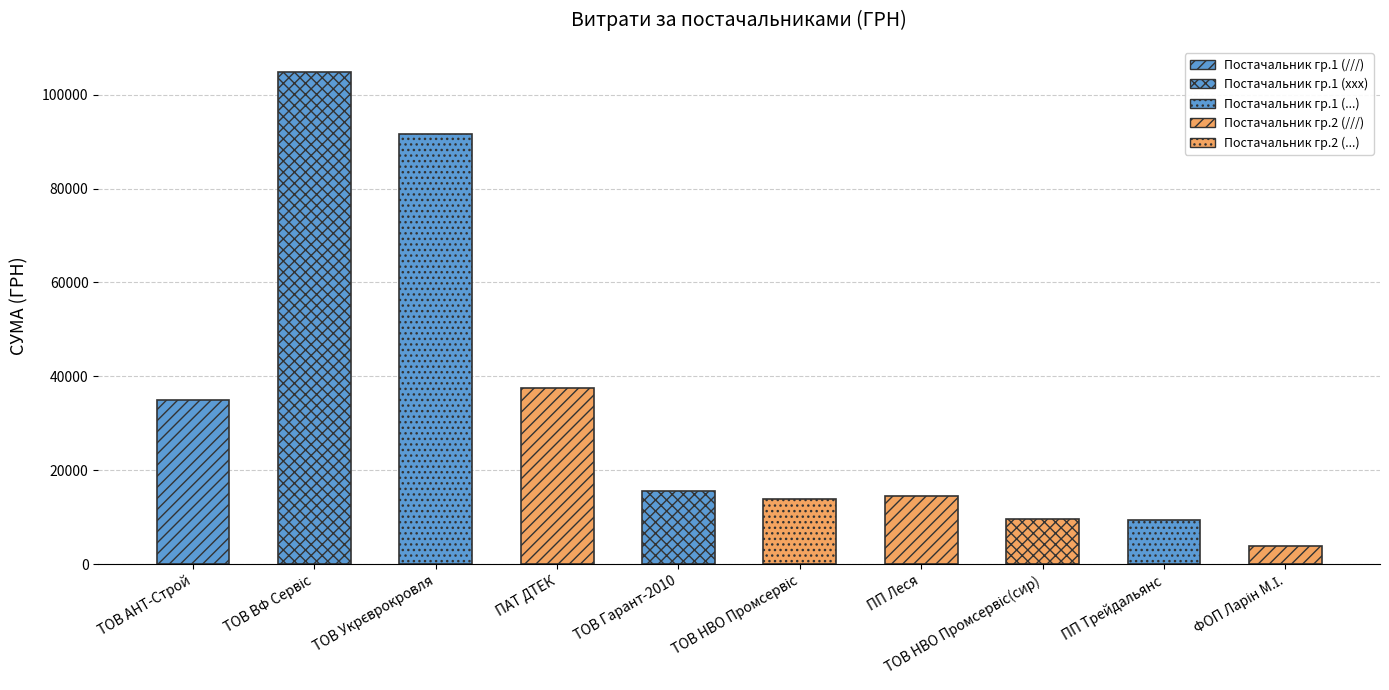

What is the greatest value displayed?

104899.0